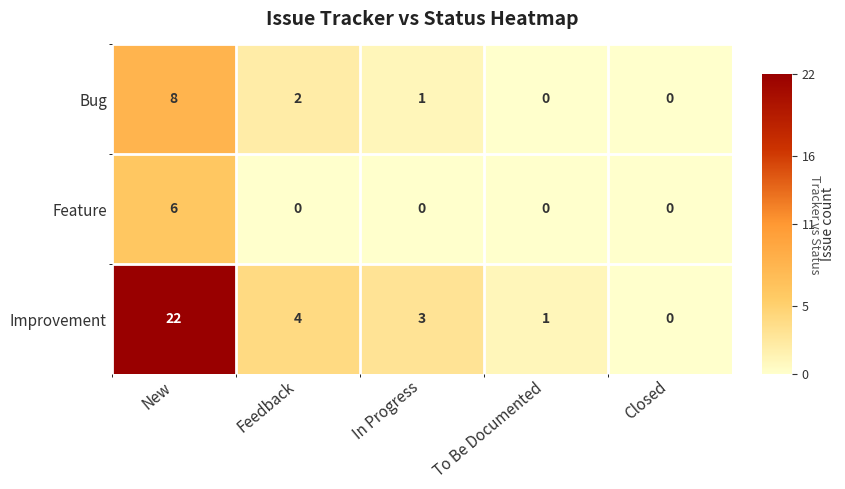

What is the greatest value displayed?

22